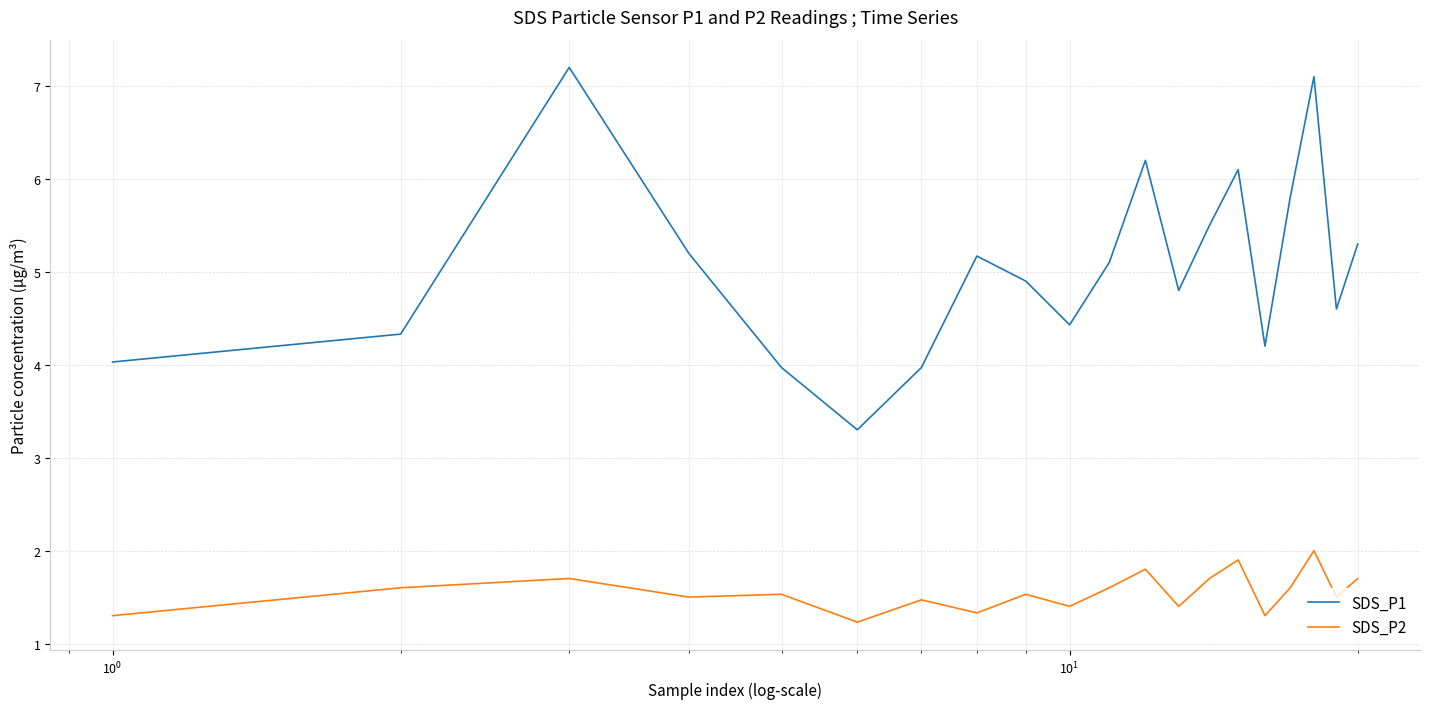

List the series in order of their peak value, lowest first.

SDS_P2, SDS_P1